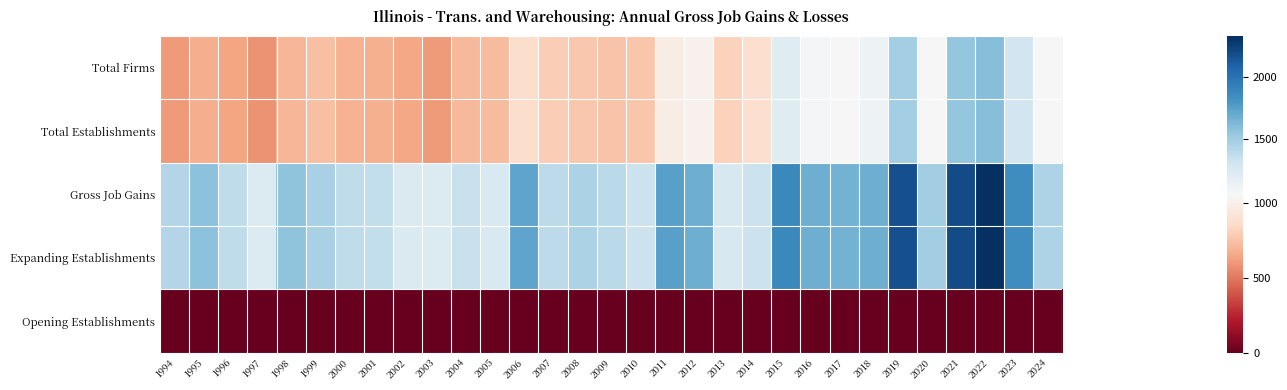

What is the spread (max minus min) of values at 1996?

1379